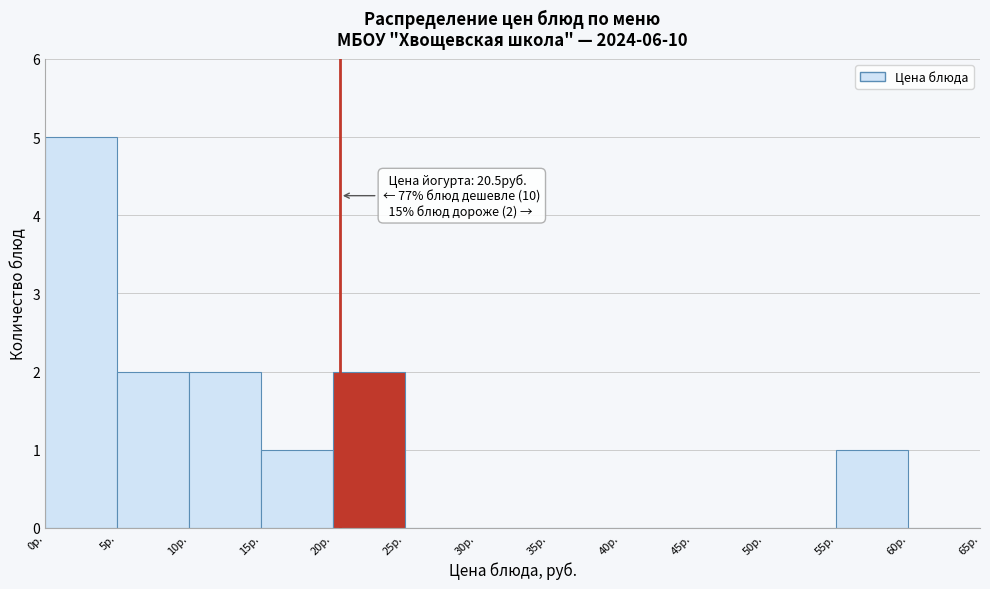

Over which range of the x-axis is the bar tallest?

0 to 5